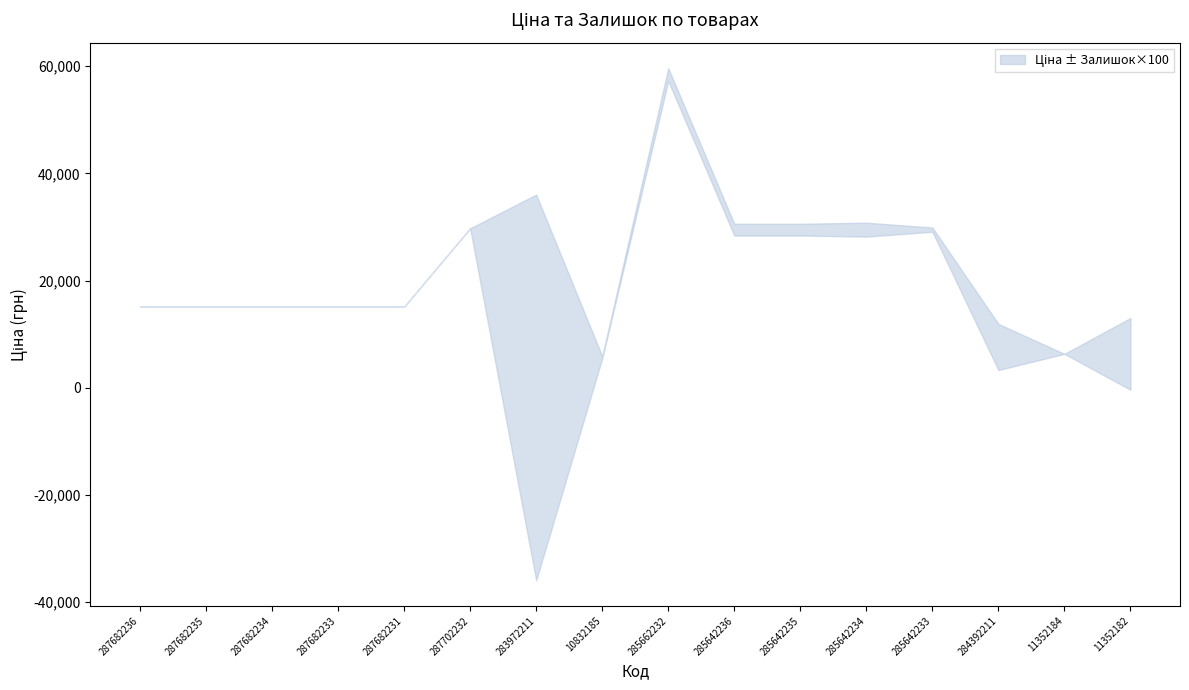

Reading left to right, what are all the values shown in this chart?

287682236=15120.0	287682235=15120.0	287682234=15120.0	287682233=15120.0	287682231=15120.0	287702232=29747.2	283972211=32.0	10832185=5673.8	285662232=58426.5	285642236=29491.5	285642235=29491.5	285642234=29491.5	285642233=29491.5	284392211=7596.5	11352184=6308.8	11352182=6308.8